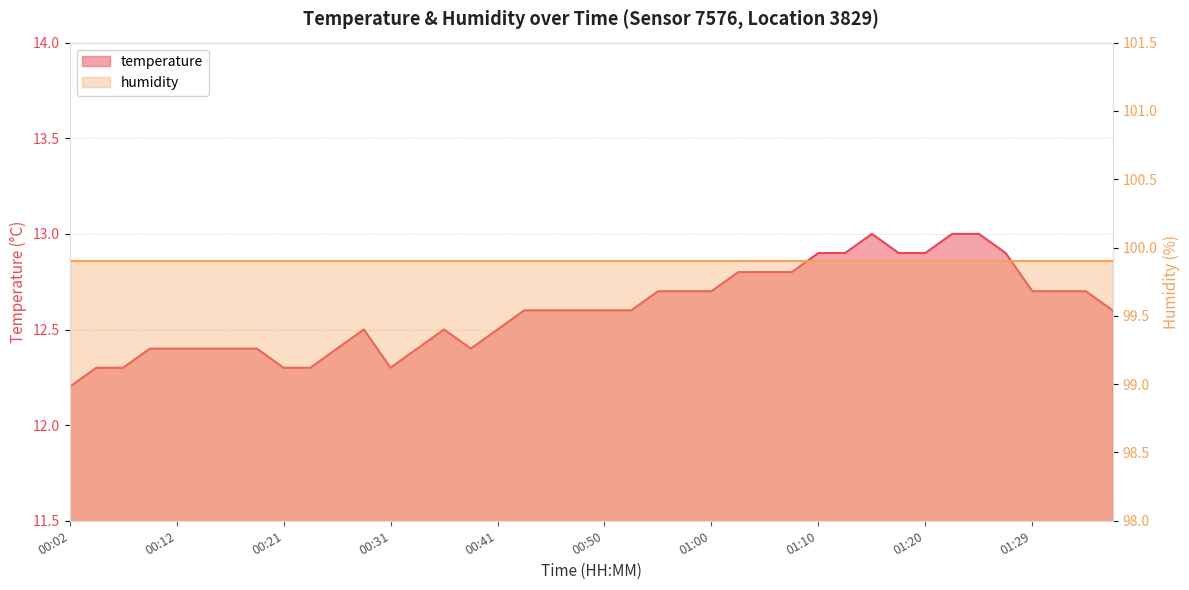

Which category has the lowest value across all series?

00:02